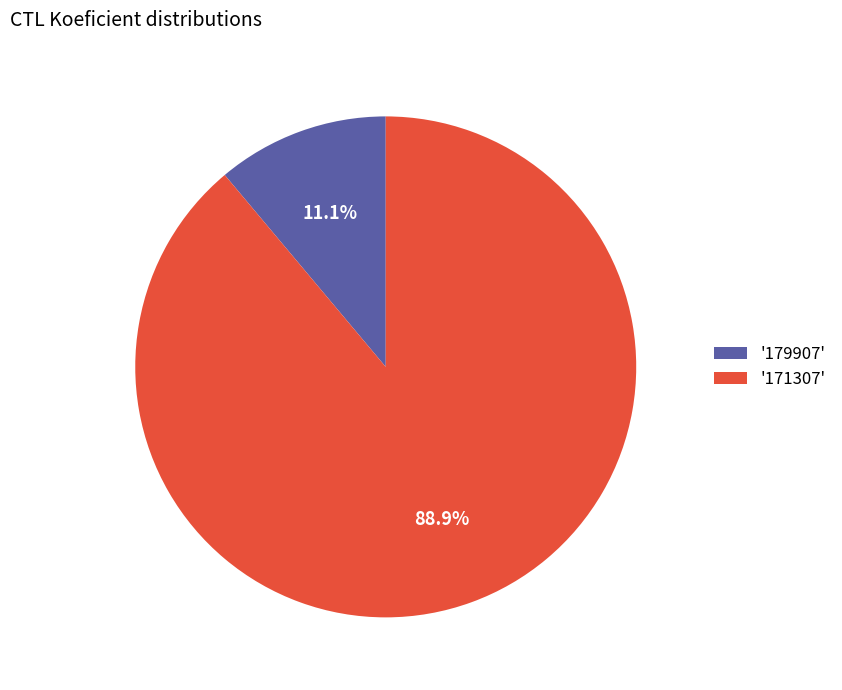

Which slice is the largest?

'171307'